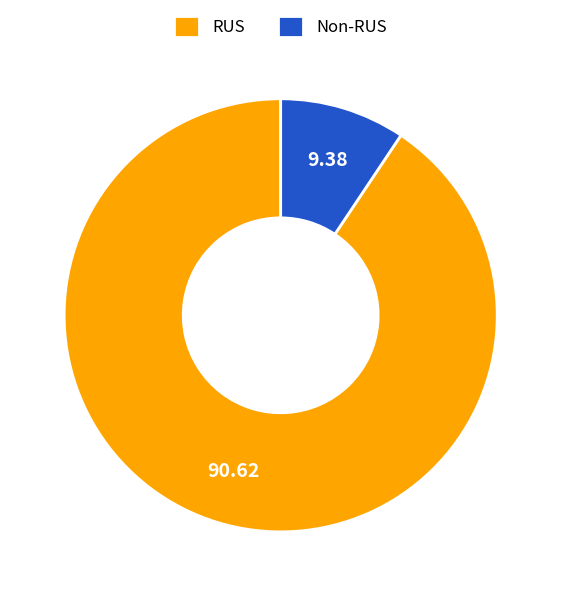

Which slice is the smallest?

Non-RUS